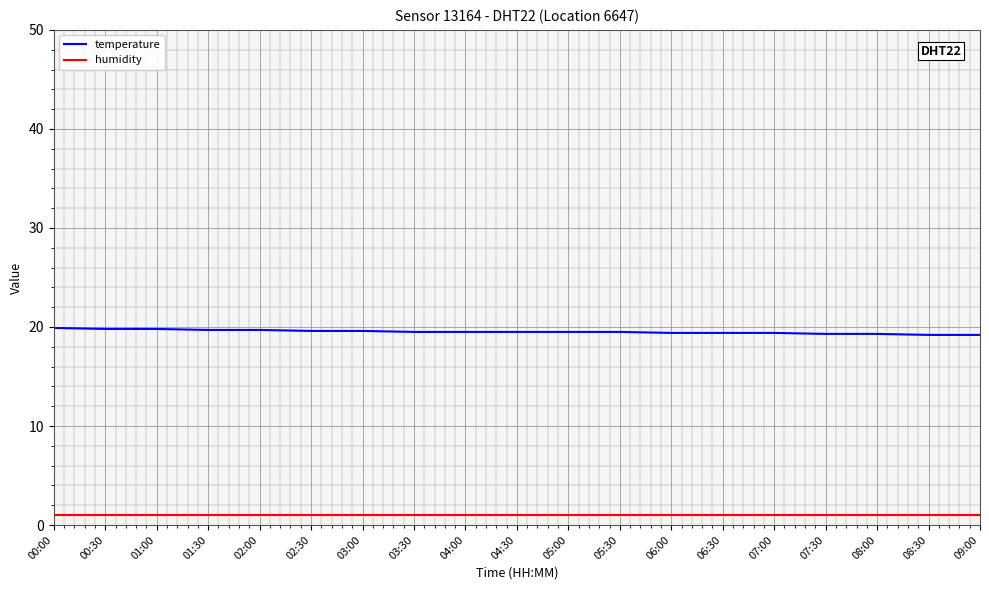

Is the value of temperature at 07:00 greater than the value of humidity at 06:30?

Yes